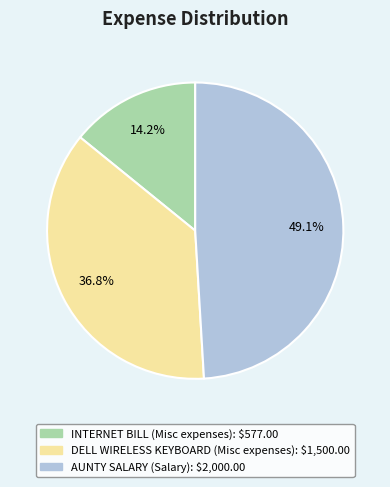

Which slice is the smallest?

INTERNET BILL (Misc expenses)